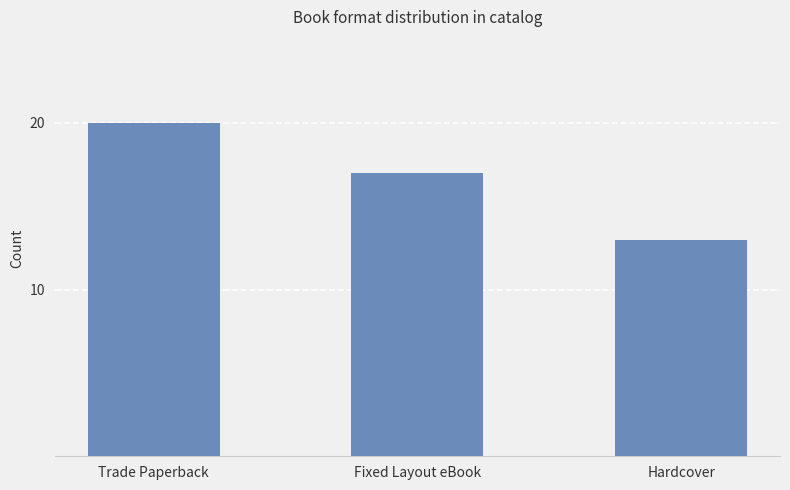

Are the bars grouped side by side (vs. stacked)?

No